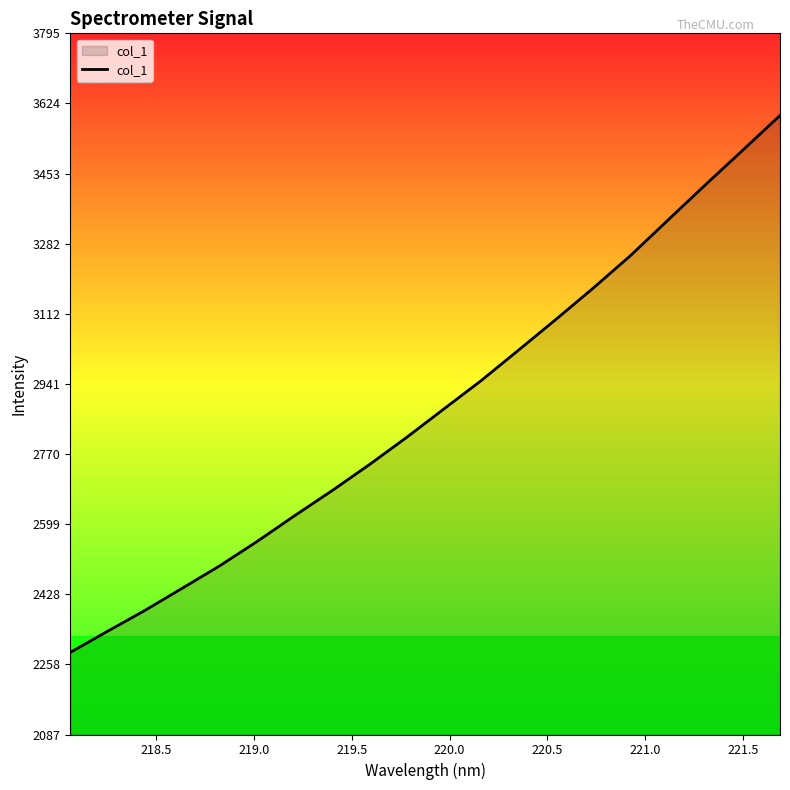

What is the minimum value shown in the chart?

2287.4